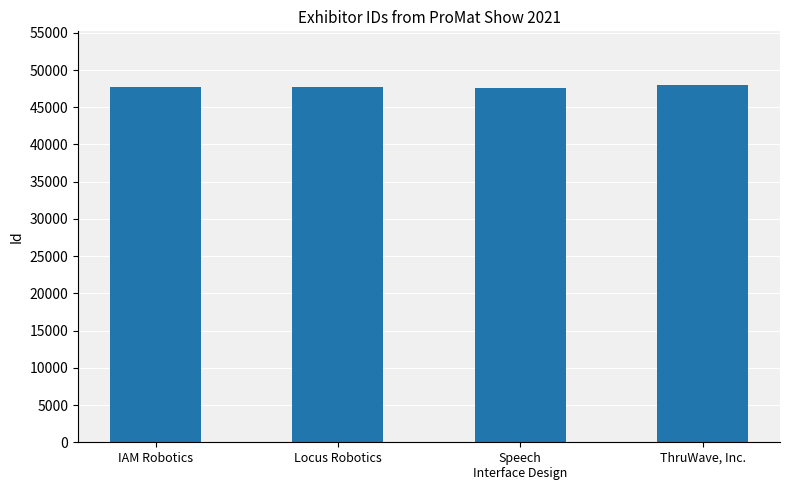

What is the approximate value at ThruWave, Inc.?

47995